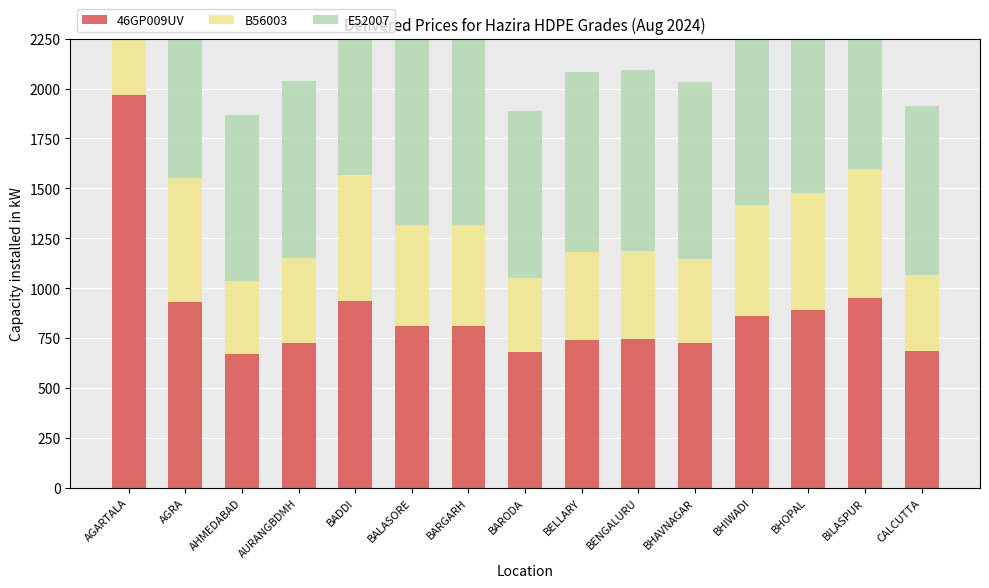

The value of 46GP009UV at AGARTALA is 1966.0. True or false?

True